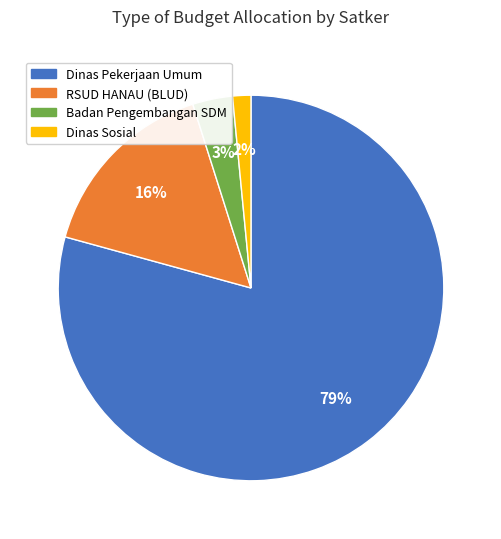

To the nearest percent, what is the average slice percentage?

25%